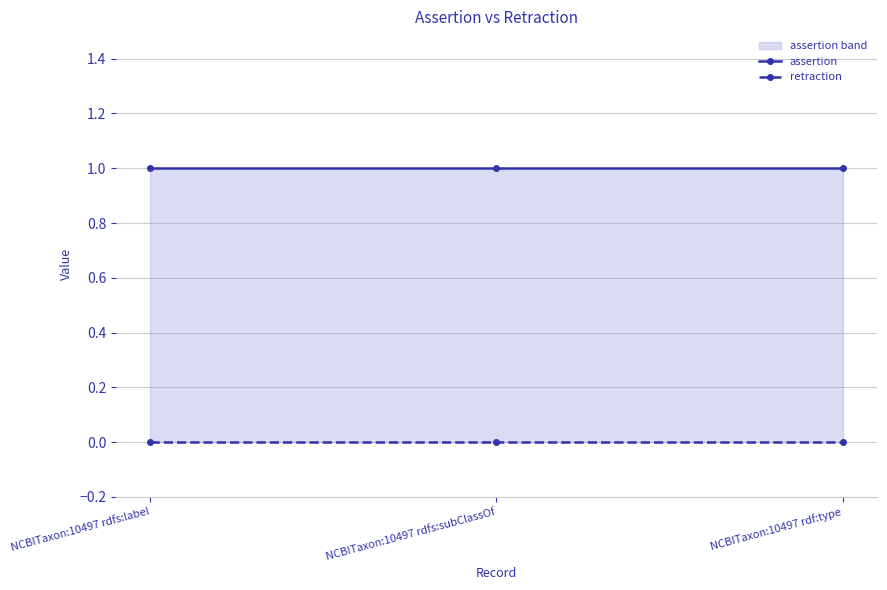

The retraction series shows 0 at NCBITaxon:10497 rdf:type. True or false?

True